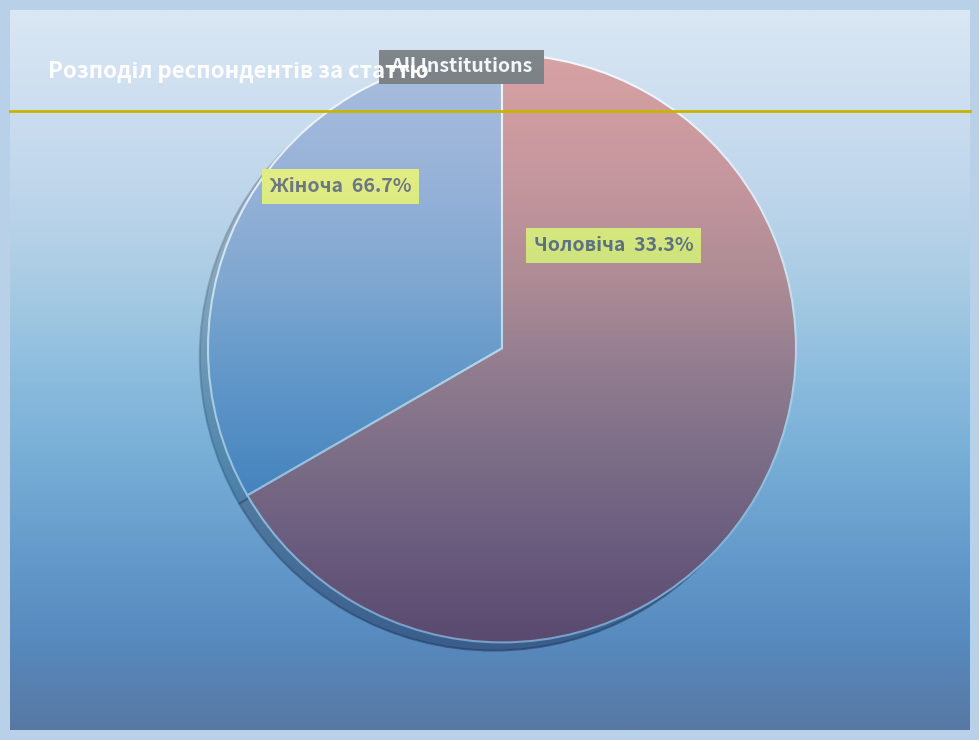

Does Чоловіча represent more than half of the total?

No